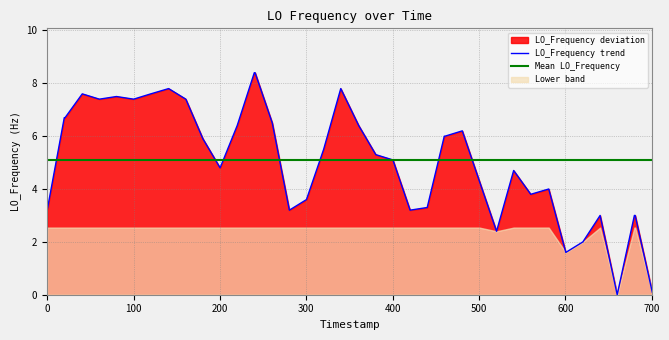

What is the maximum value for Mean LO_Frequency?

5.1